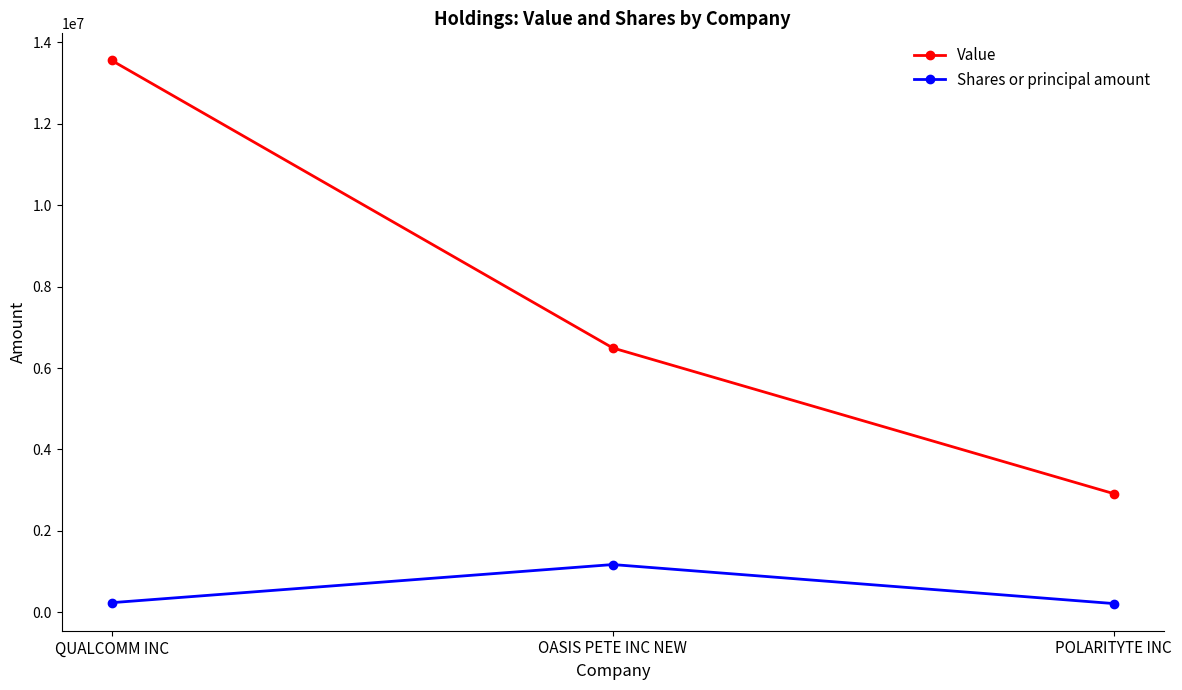

Which series has the widest spread of values?

Value